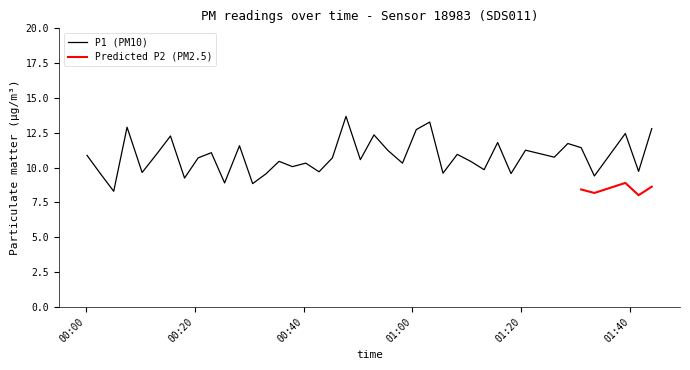

What is the lowest value of the P1 (PM10) series?

8.3